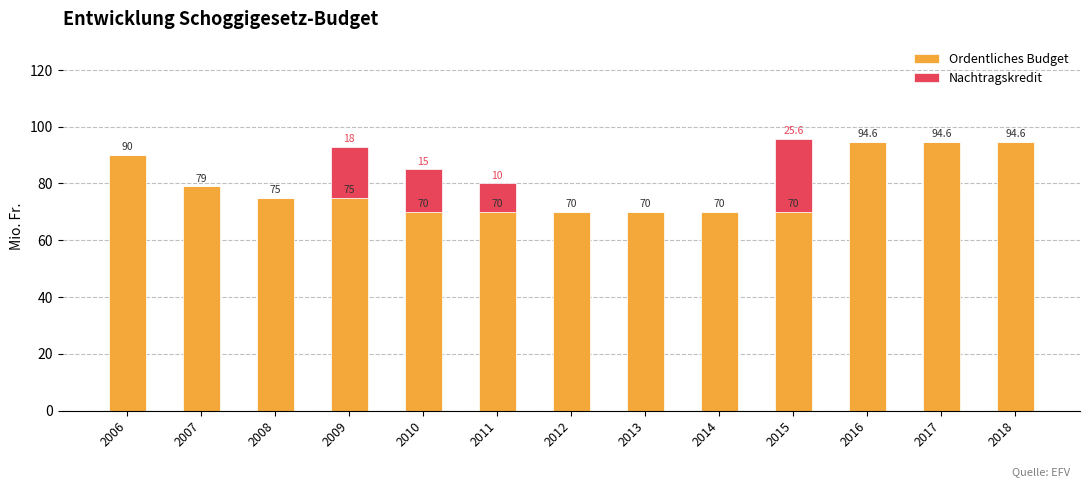

Are the bars grouped side by side (vs. stacked)?

No